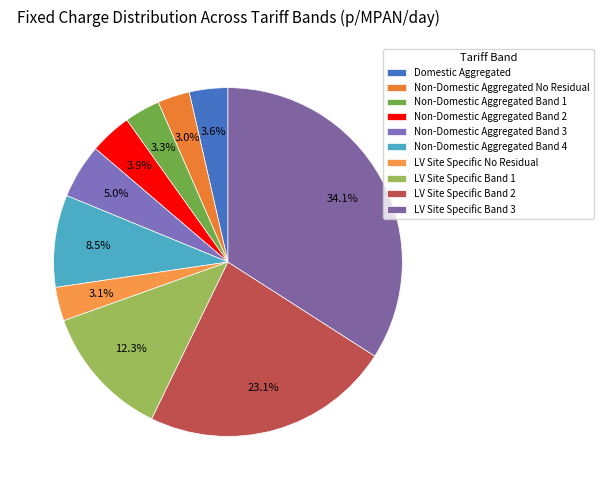

Which category has the biggest portion of the pie?

LV Site Specific Band 3